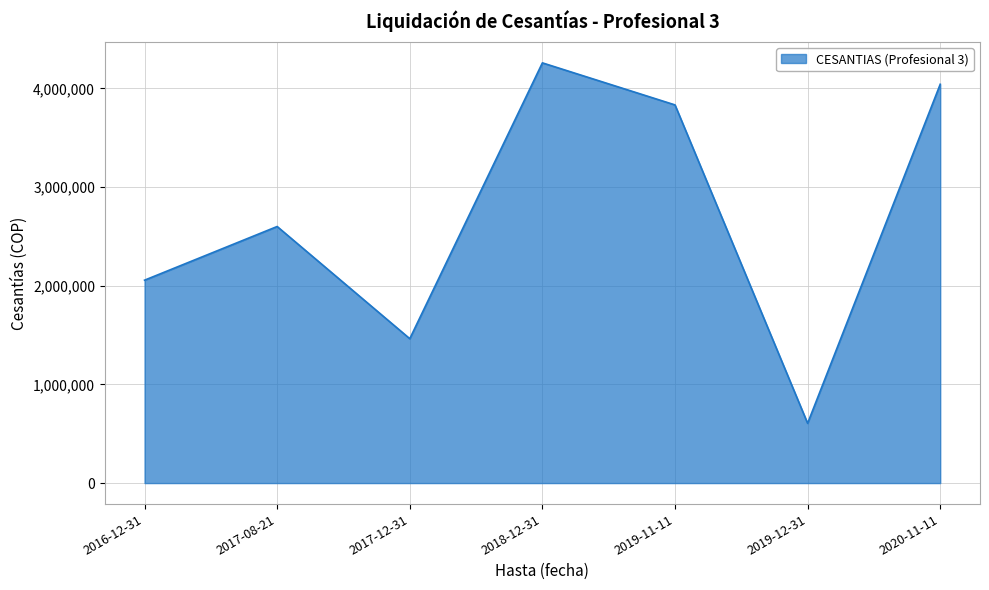

Between 2018-12-31 and 2020-11-11, which is larger?

2018-12-31